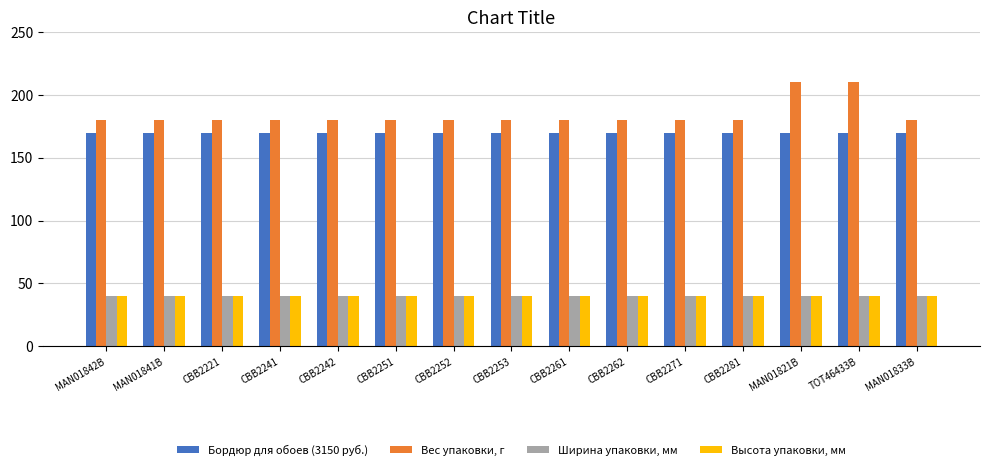

What is the label of the 7th bar from the right?

CBB2261